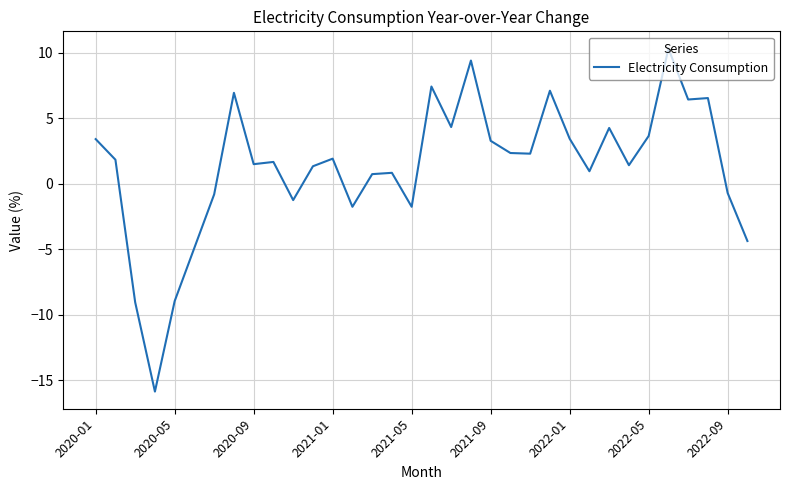

What is the difference between the maximum and minimum values?

26.2